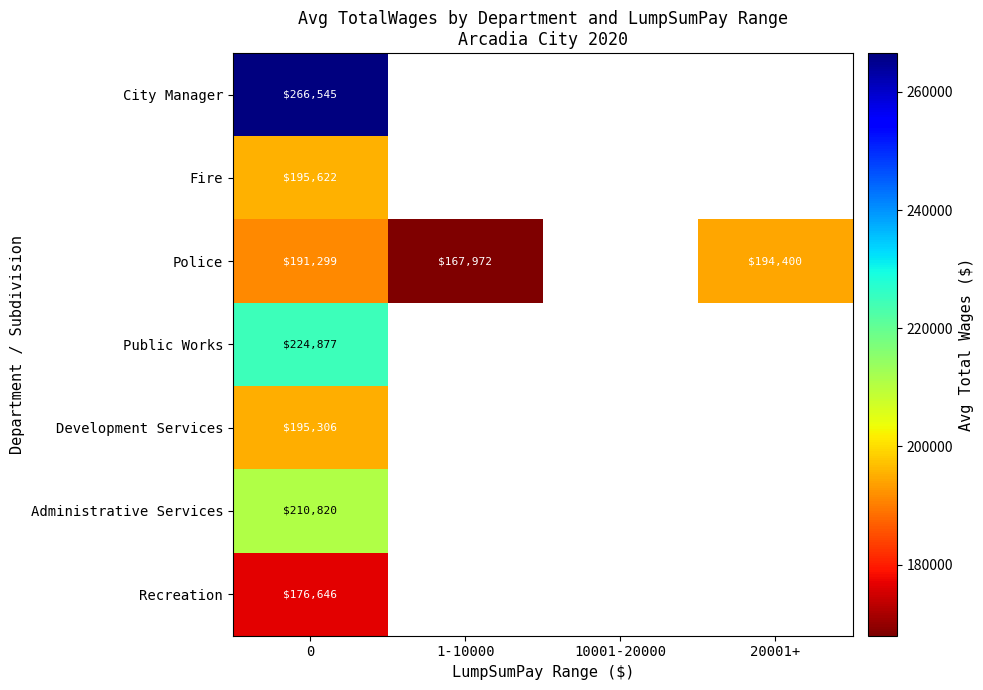

True or false: Police has a value of 191299 at 0.

True